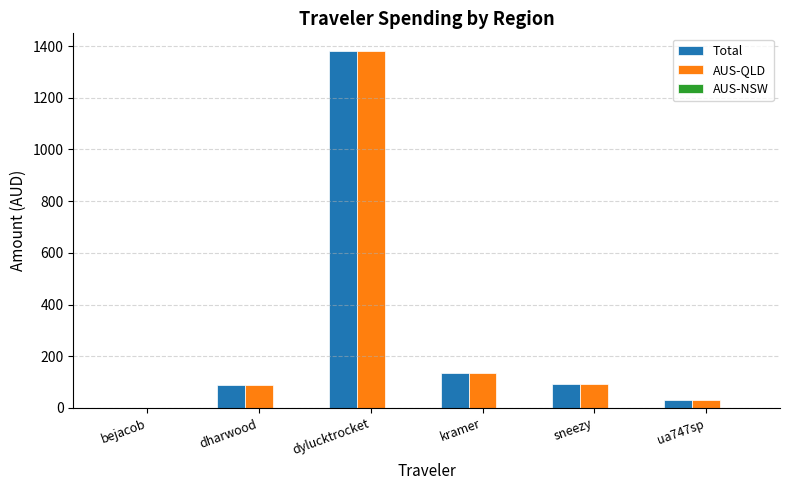

How many groups of bars are there?

6